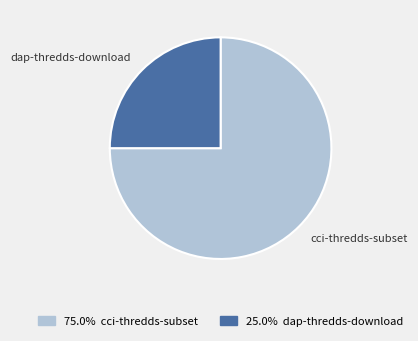

Combined, do cci-thredds-subset and dap-thredds-download account for over 50%?

Yes